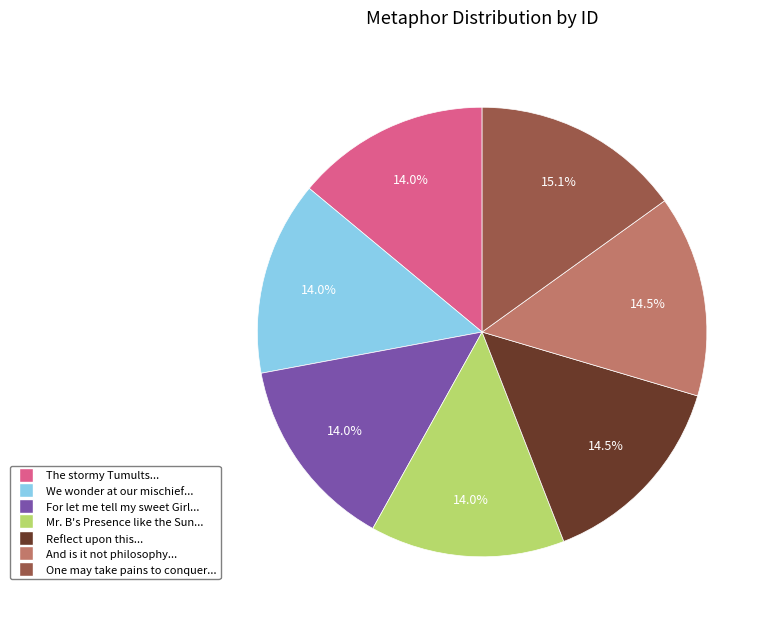

Does The stormy Tumults... account for over 50% of the chart?

No